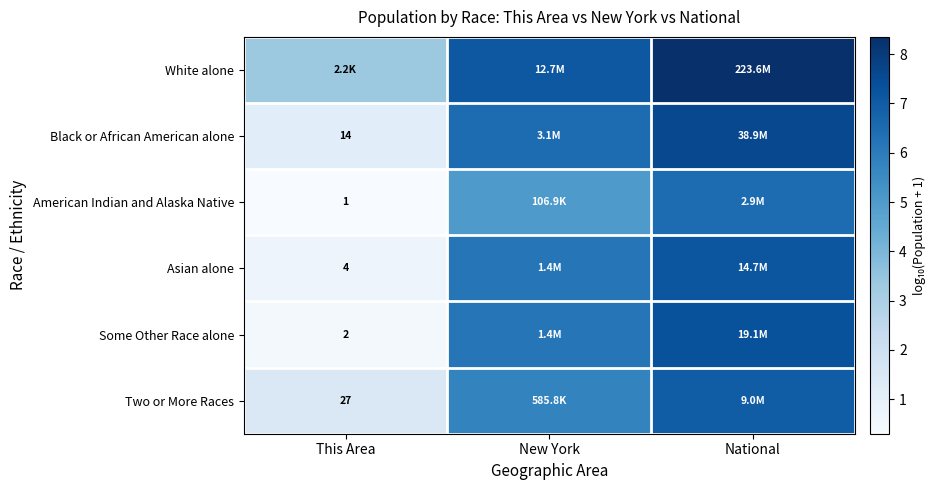

Count the number of categories in the chart.

3